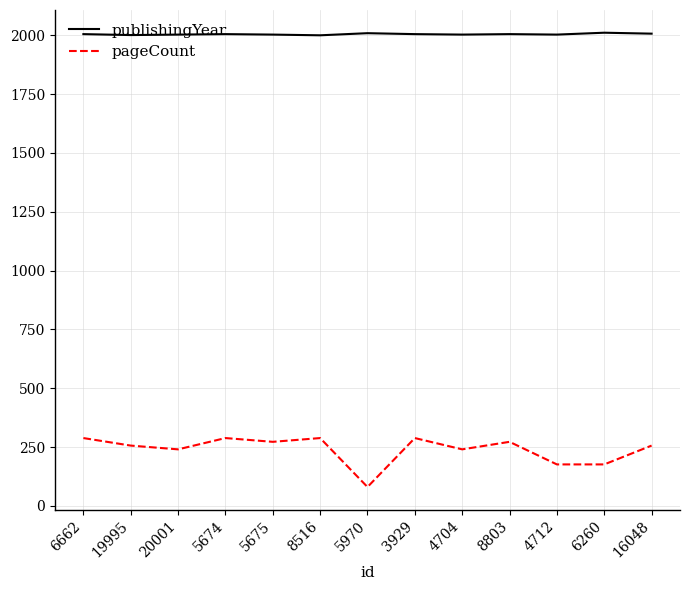

What is the sum of all publishingYear values?

26060